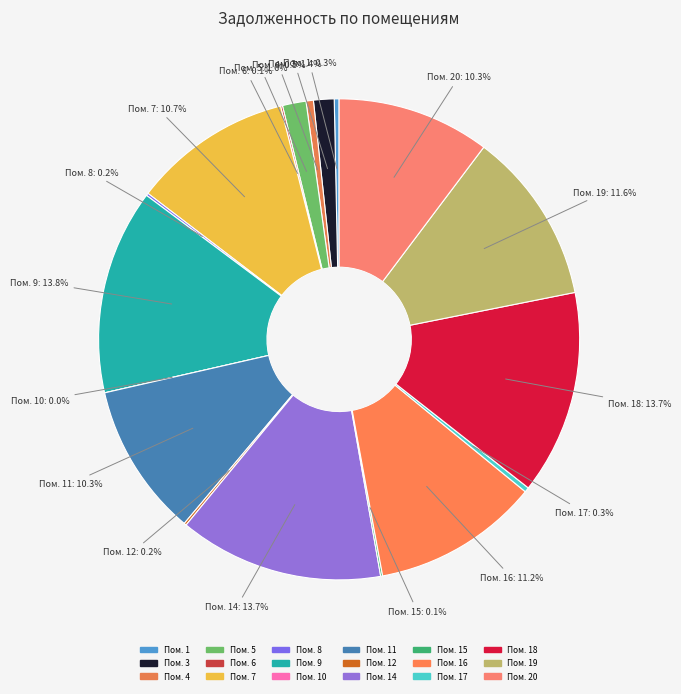

To the nearest percent, what is the difference between the largest and smallest slice percentages?

14%